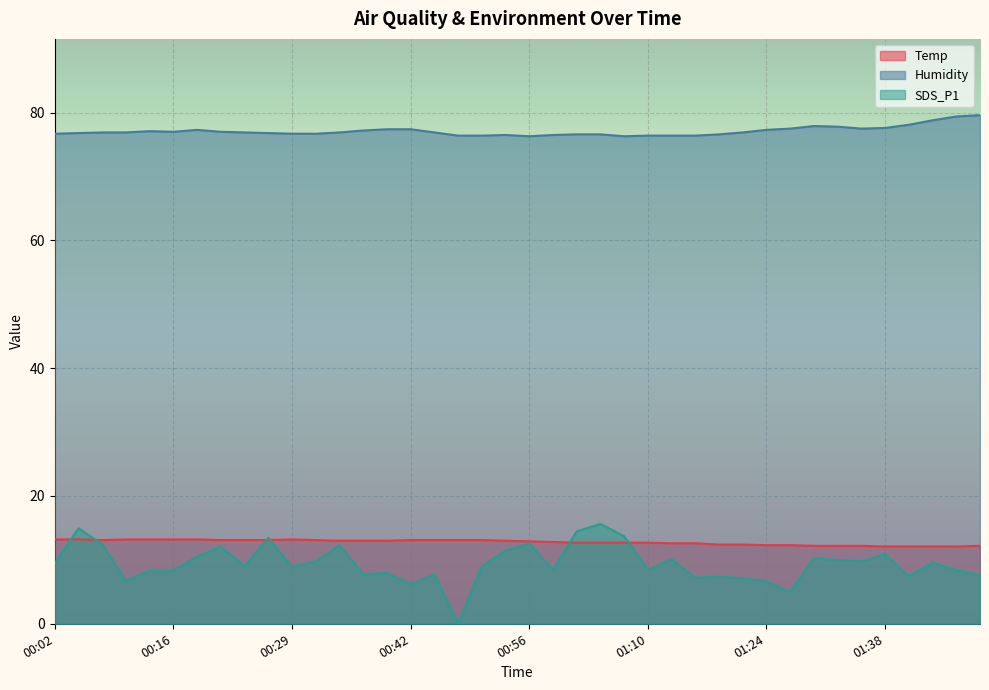

True or false: Temp and Humidity cross at least once.

False